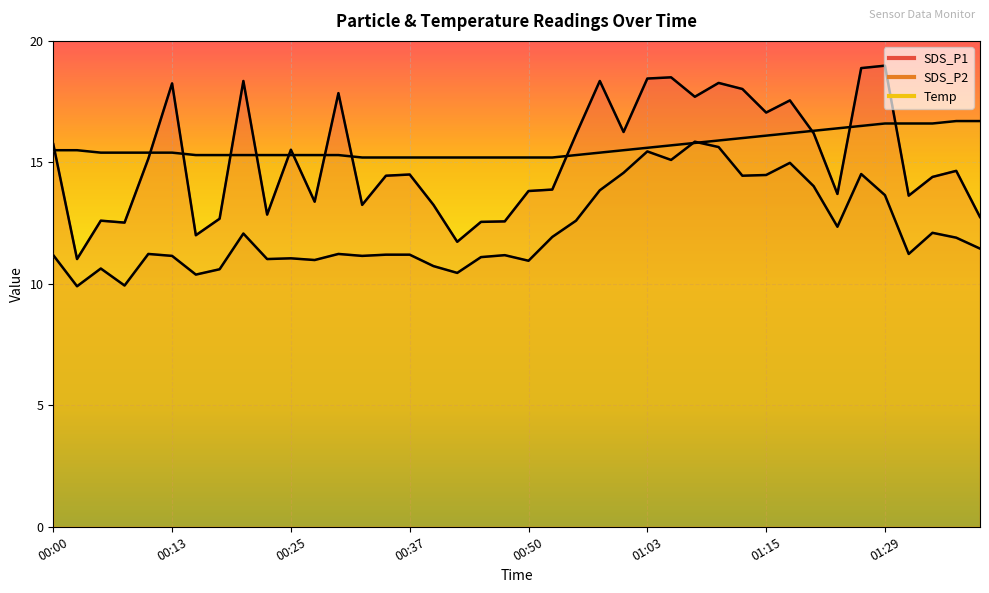

True or false: SDS_P1 and SDS_P2 cross at least once.

False